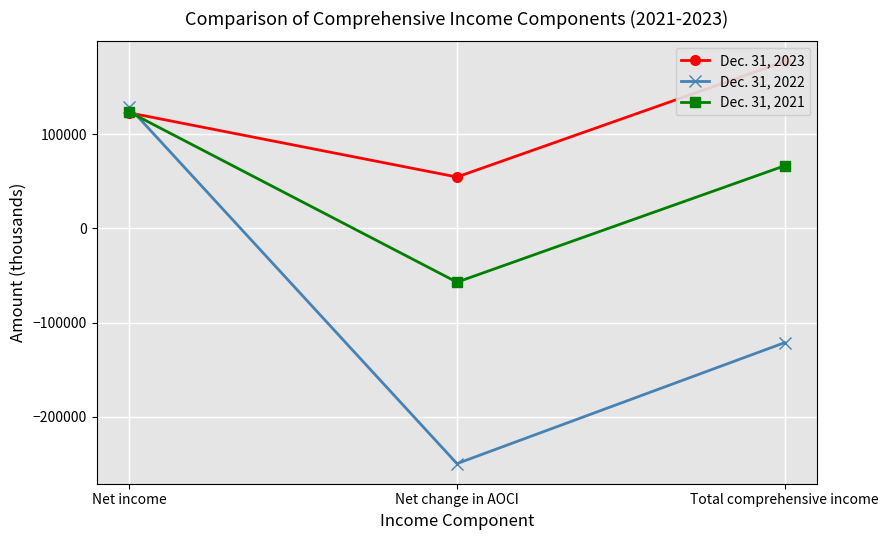

What is the label of the 1st point from the left?

Net income